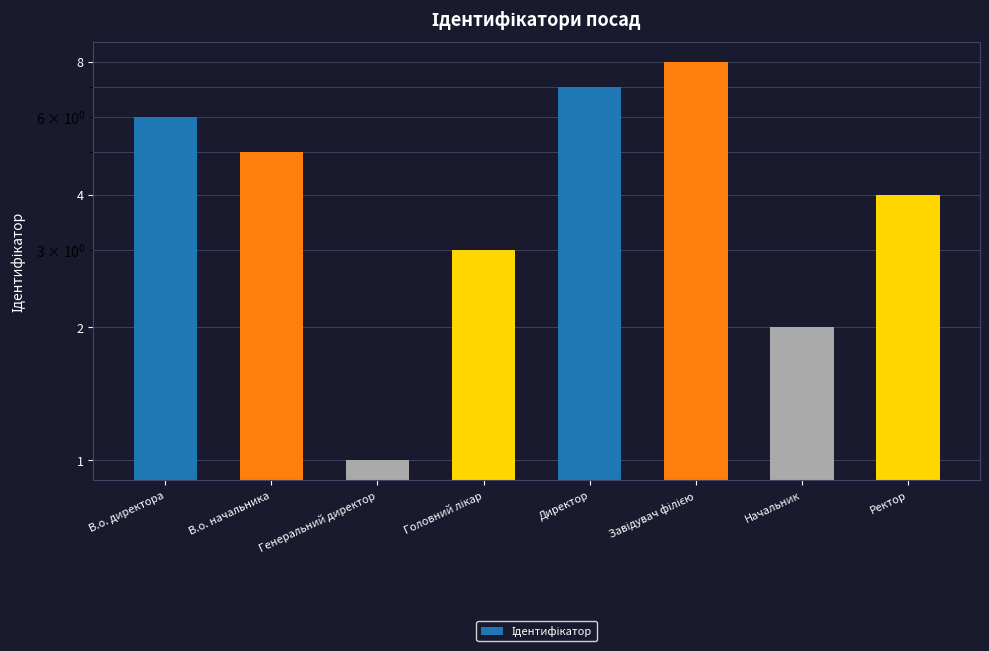

Reading left to right, extract all data points from this chart.

6	5	1	3	7	8	2	4